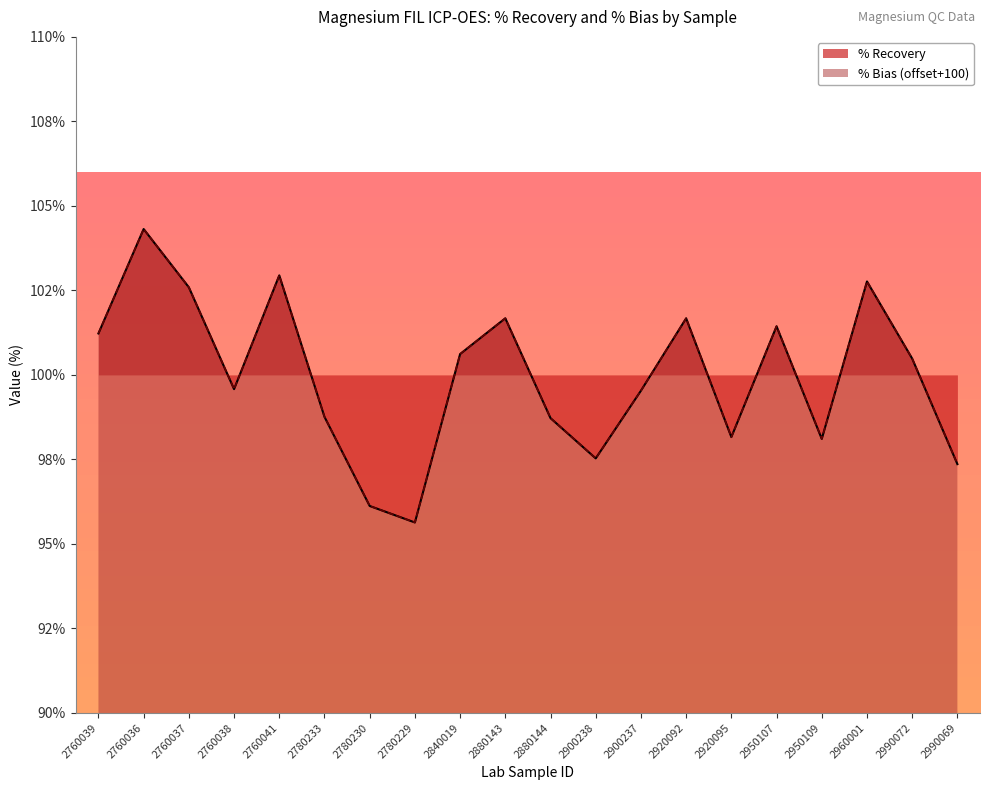

At which label does % Recovery first exceed 100?

2760039